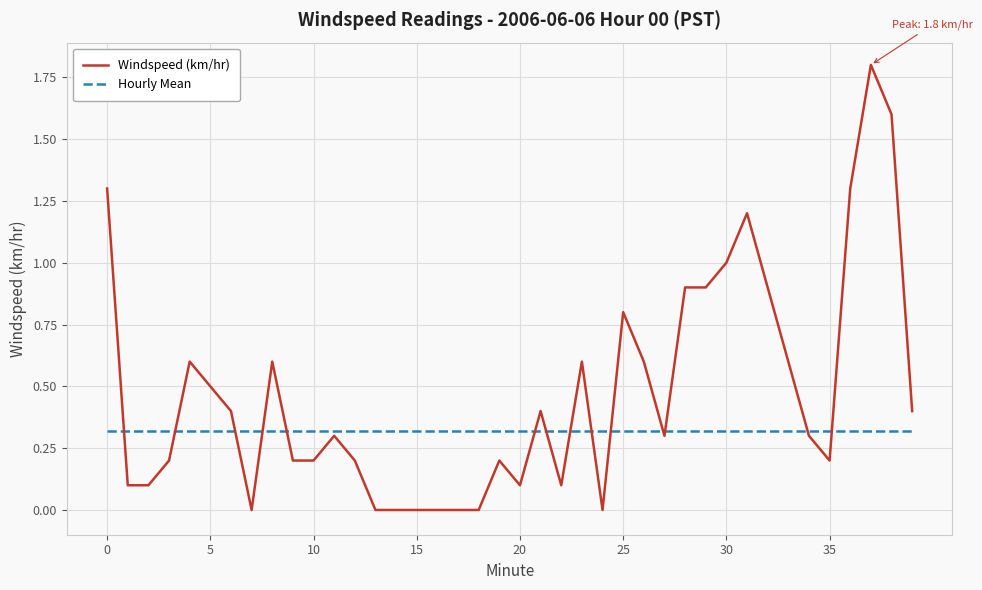

Rank the series by their maximum value, from lowest to highest.

Hourly Mean, Windspeed (km/hr)